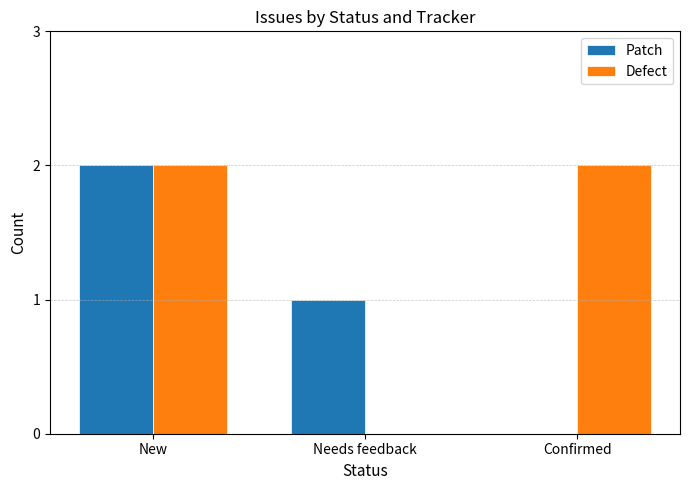

At which label is Patch closest to 1?

Needs feedback